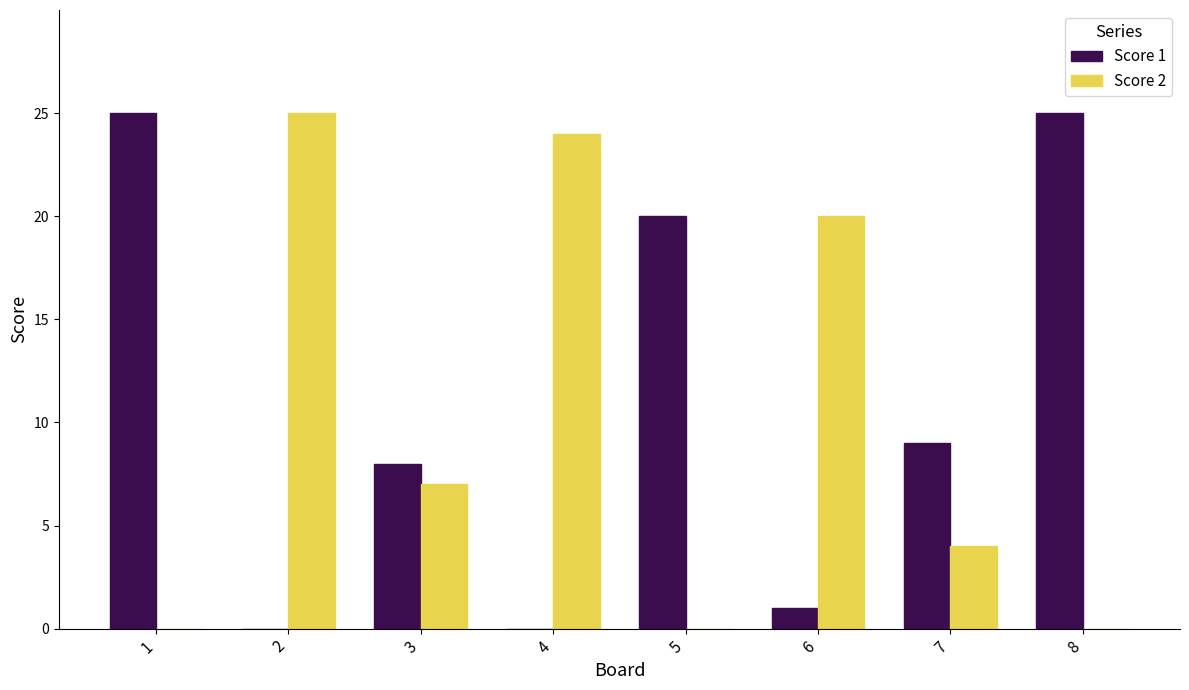

True or false: Score 2 has a value of 10 at 1.

False